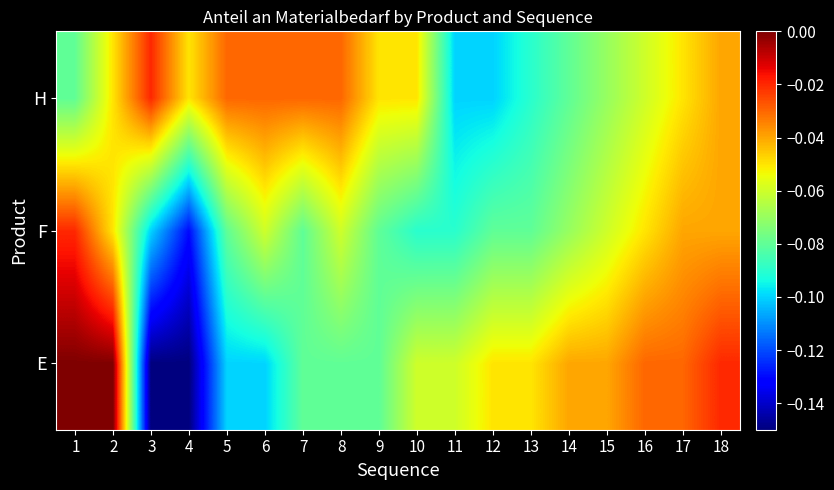

Reading left to right, extract all data points from this chart.

E: 1=-0.0	2=-0.0	3=-0.1	4=-0.1	5=-0.1	6=-0.1	7=-0.1	8=-0.1	9=-0.1	10=-0.1	11=-0.1	12=-0.1	13=-0.1	14=-0.0	15=-0.0	16=-0.0	17=-0.0	18=-0.0
F: 1=-0.0	2=-0.1	3=-0.1	4=-0.1	5=-0.1	6=-0.1	7=-0.1	8=-0.1	9=-0.1	10=-0.1	11=-0.1	12=-0.1	13=-0.1	14=-0.1	15=-0.1	16=-0.1	17=-0.0	18=-0.0
H: 1=-0.1	2=-0.1	3=-0.0	4=-0.1	5=-0.0	6=-0.0	7=-0.0	8=-0.0	9=-0.1	10=-0.1	11=-0.1	12=-0.1	13=-0.1	14=-0.1	15=-0.1	16=-0.1	17=-0.1	18=-0.0